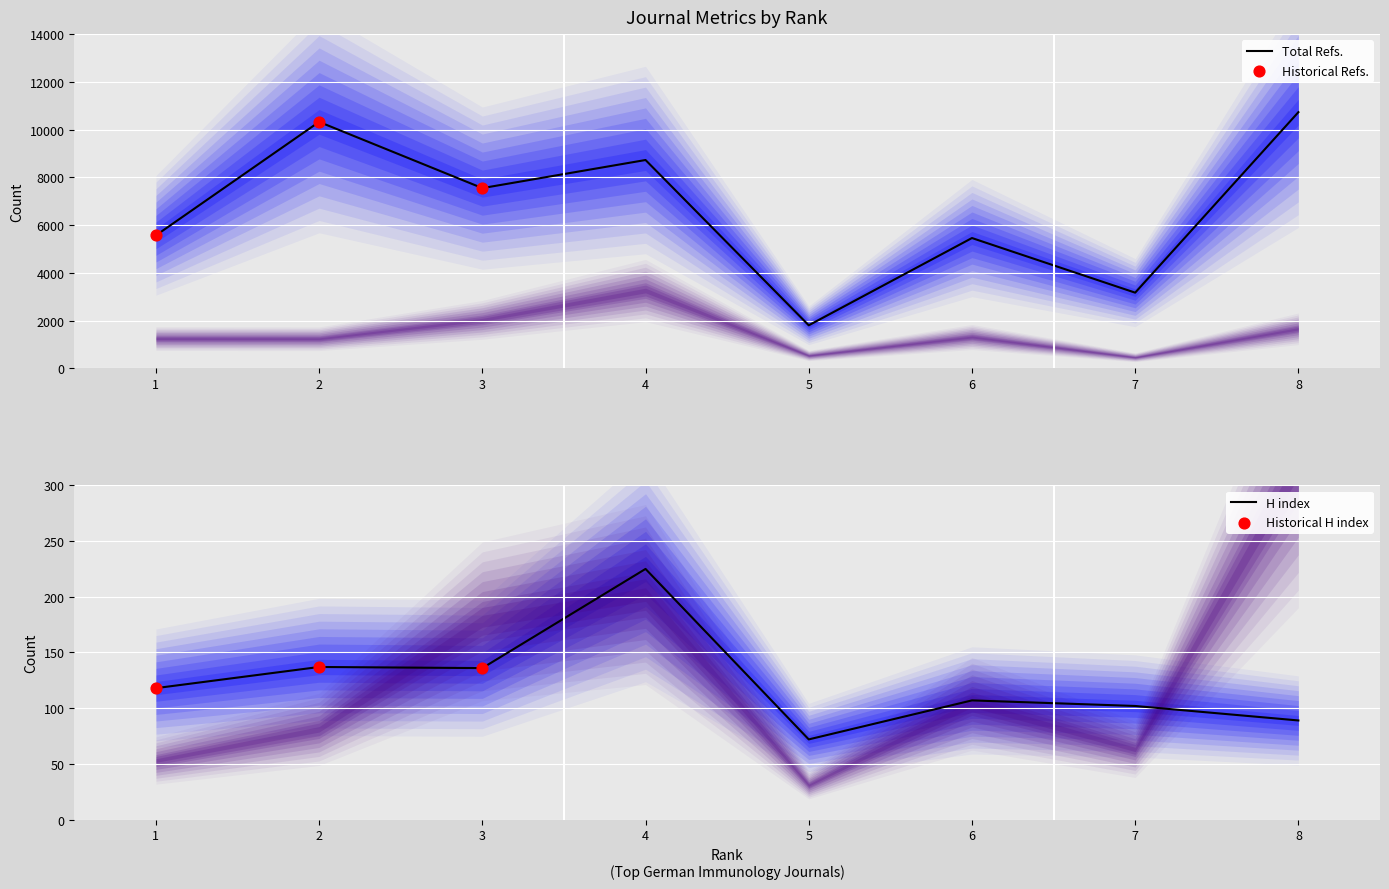

The value of Total Refs. at 6 is 8897. True or false?

False